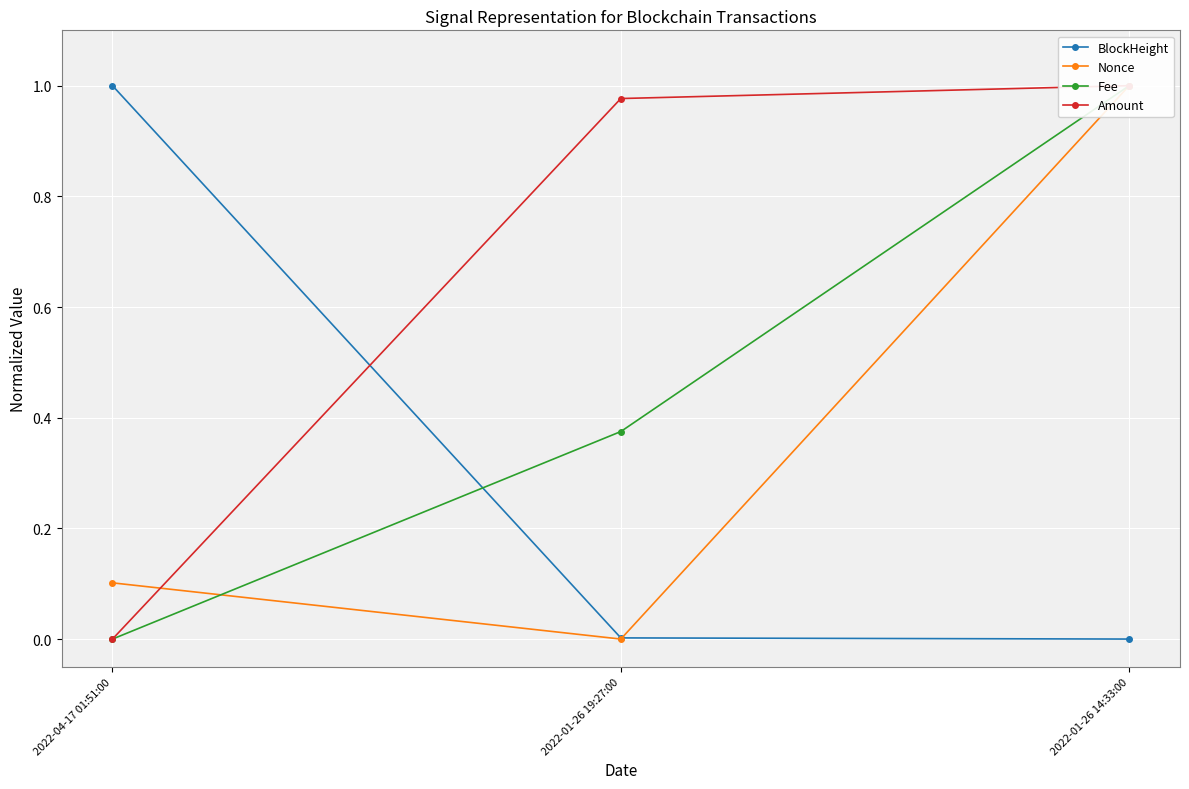

Which label corresponds to the smallest value in the chart?

2022-01-26 14:33:00